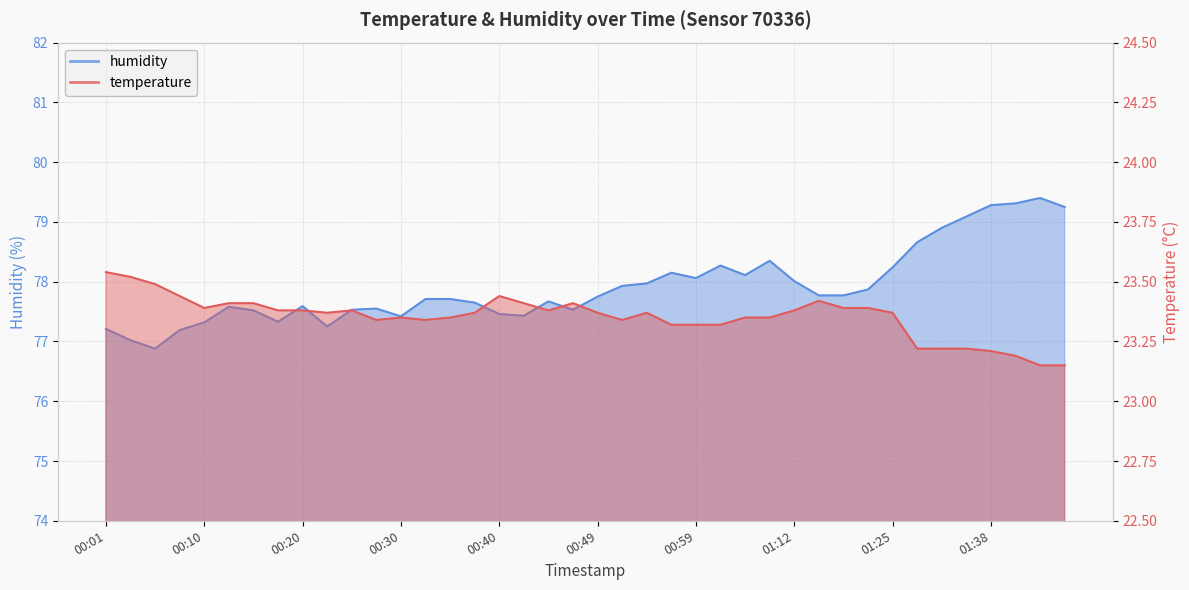

The temperature series shows 23.4 at 01:09. True or false?

True